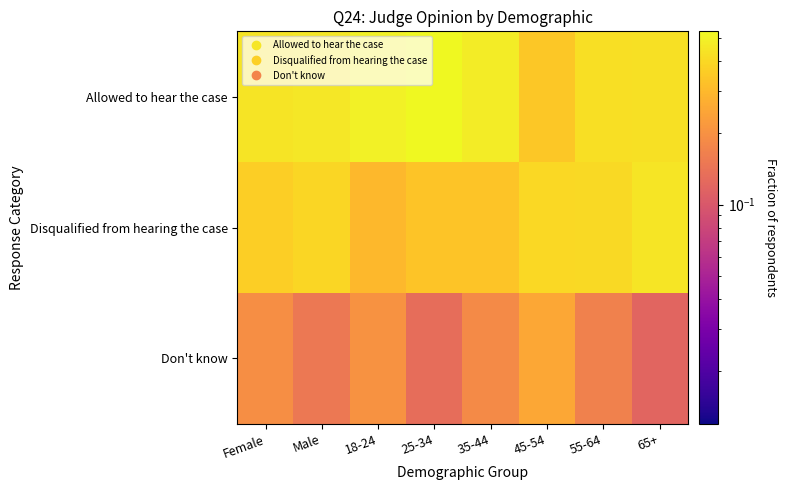

At which category is the sum across all series the highest?

Female